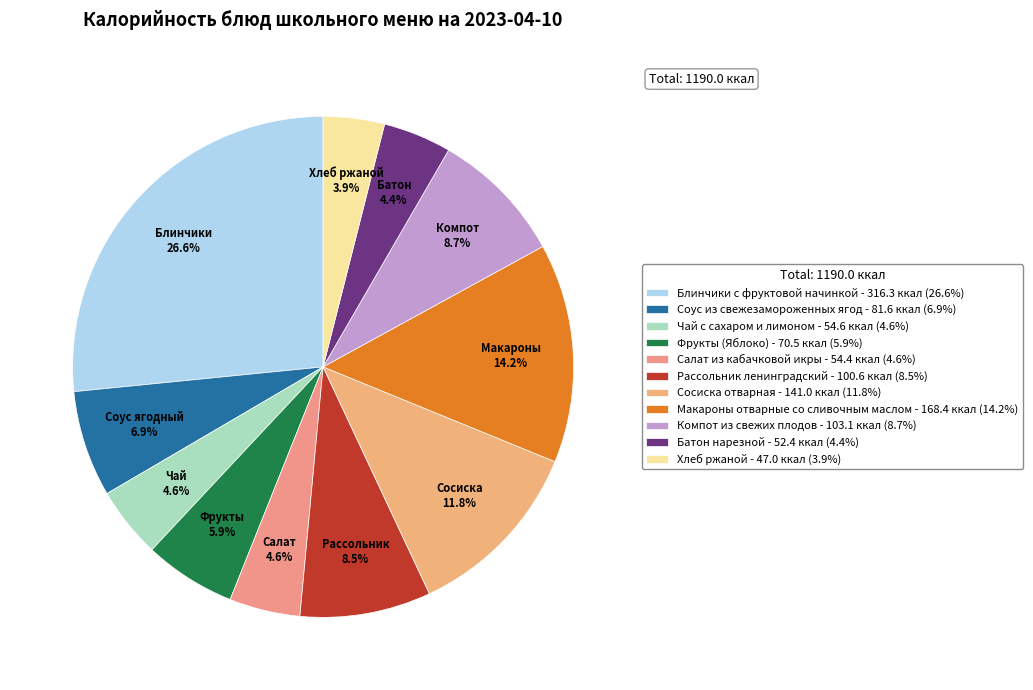

Which category has the biggest portion of the pie?

Блинчики с фруктовой начинкой